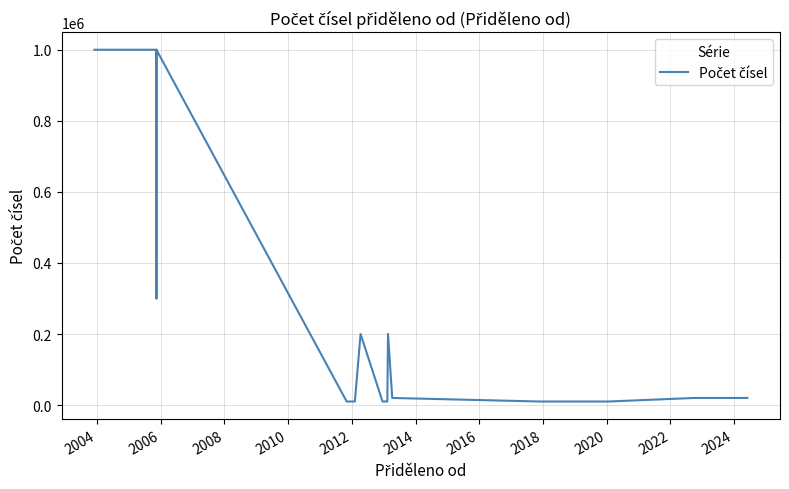

What is the smallest value displayed?

10000